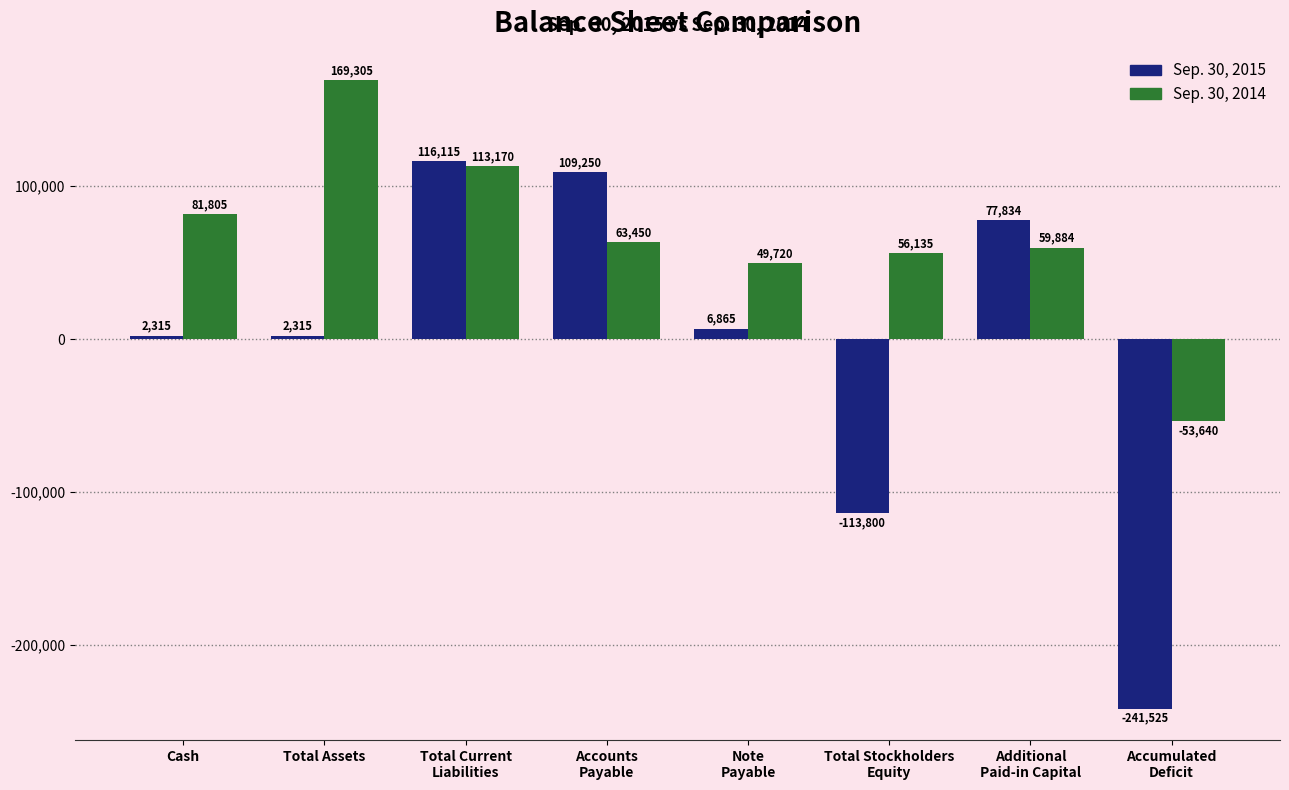

What is the approximate value of Sep. 30, 2015 at Additional
Paid-in Capital?

77834